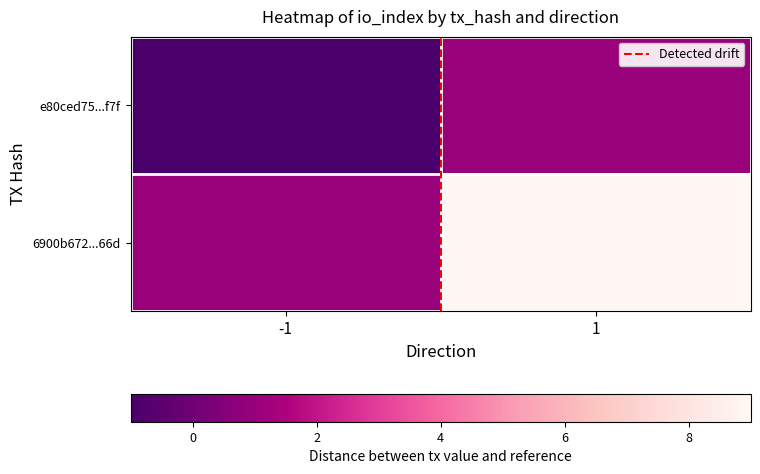

Which has a higher value, 1 or -1?

1